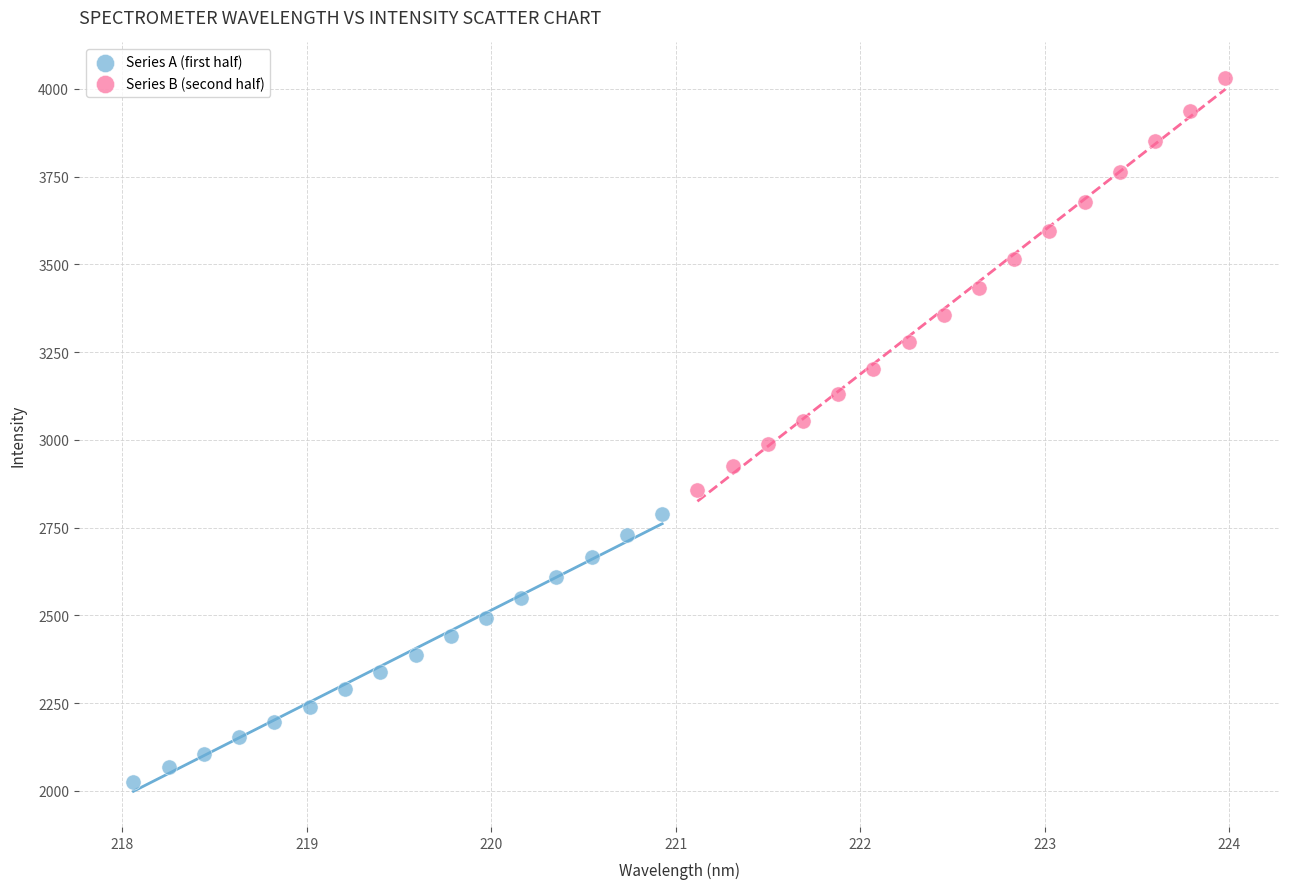

What are all the series names shown in the legend?

Series A (first half), Series B (second half)